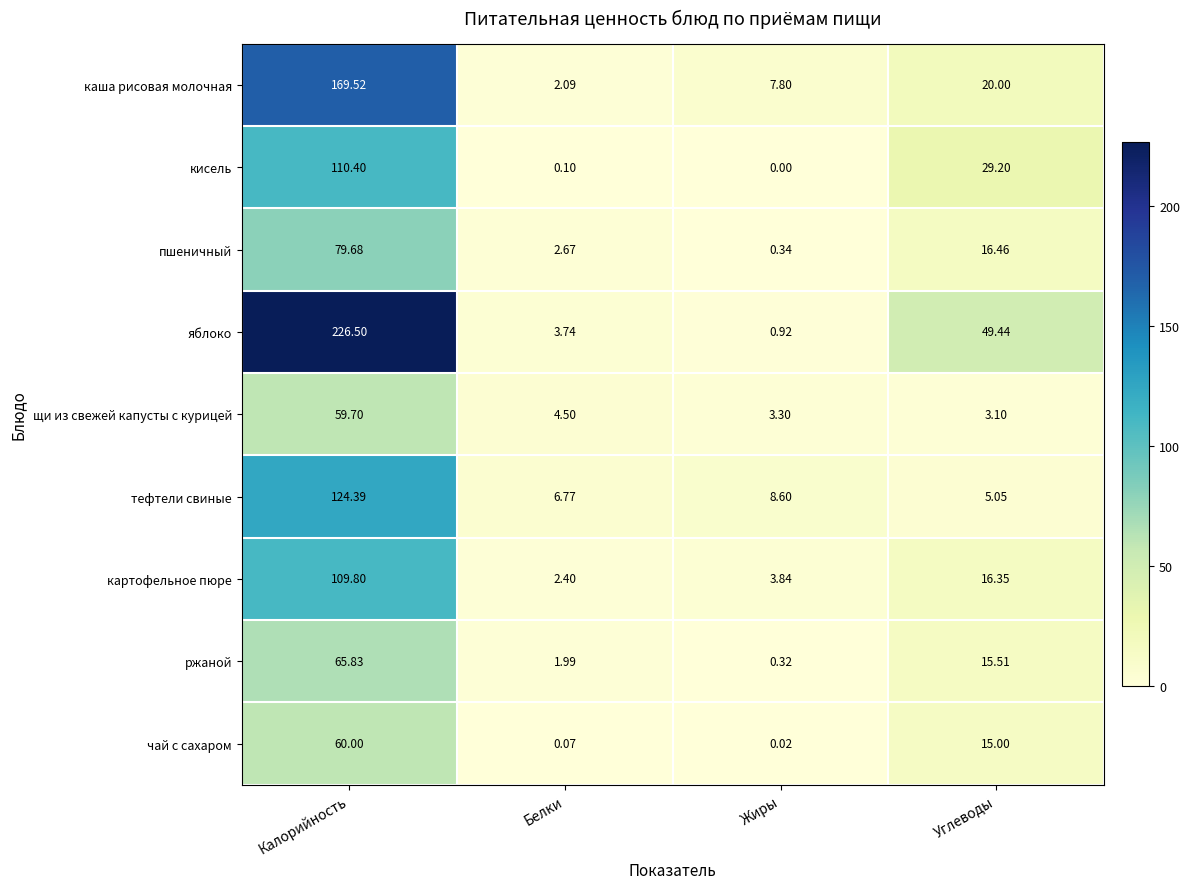

Which label corresponds to the largest value in the chart?

Калорийность